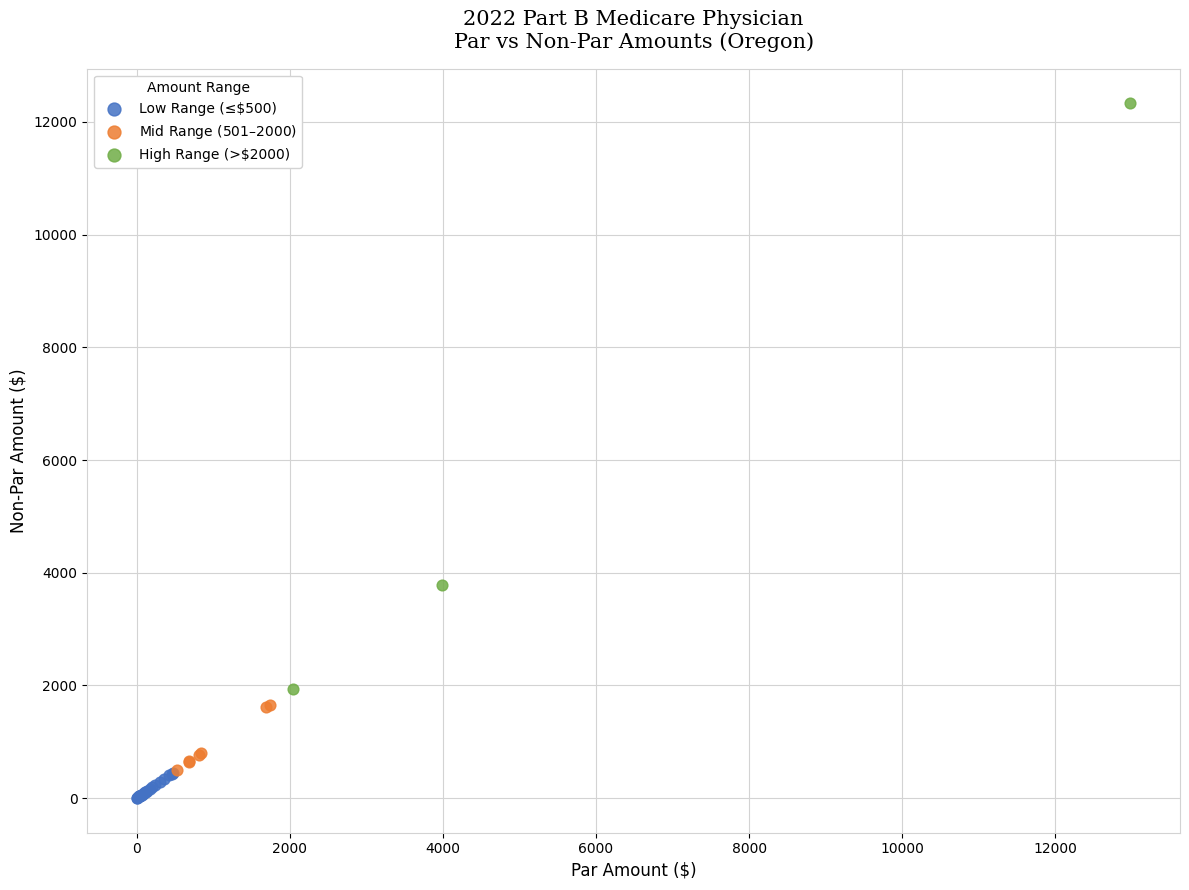

Which series has the largest Y range (max minus min)?

High Range (>$2000)